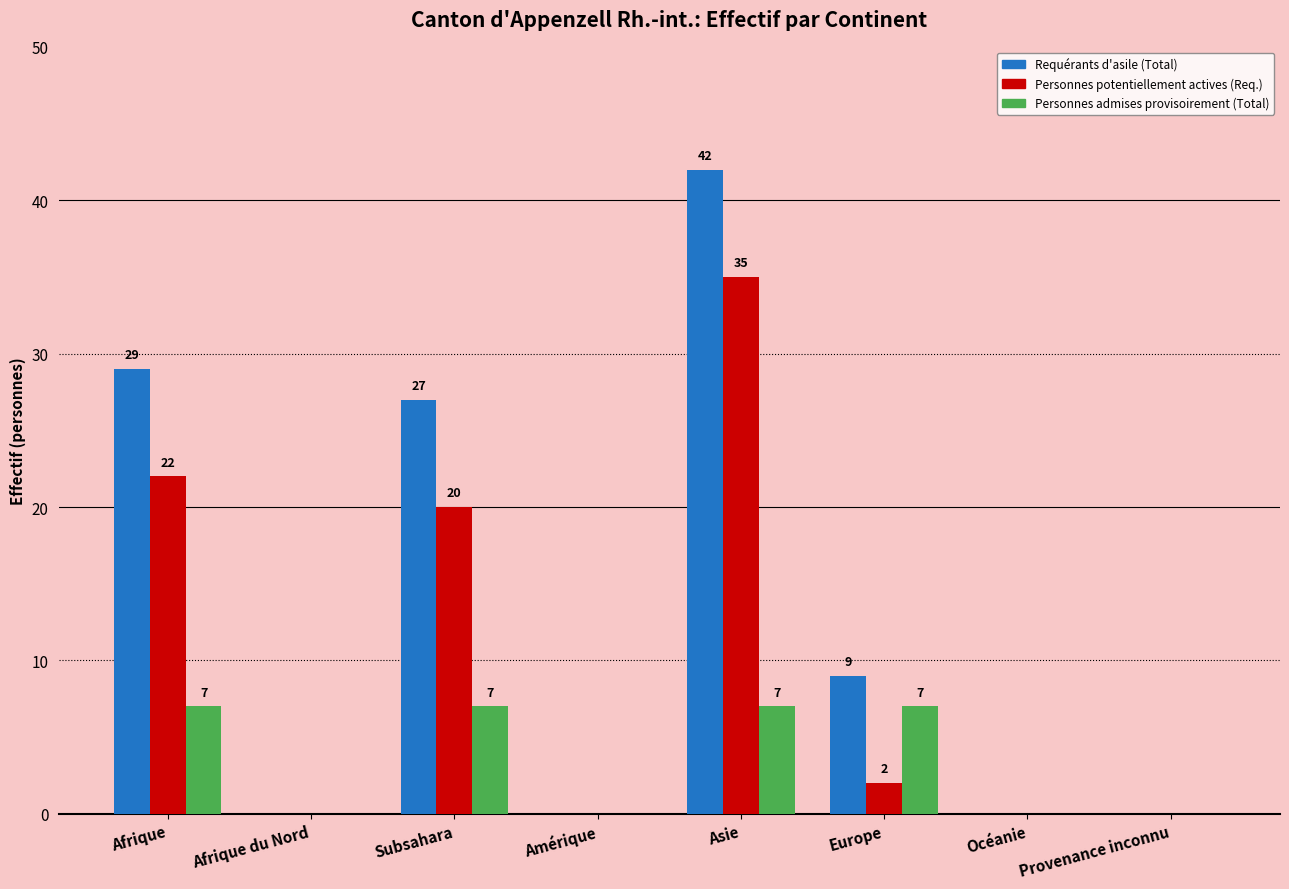

Which series has the widest spread of values?

Requérants d'asile (Total)